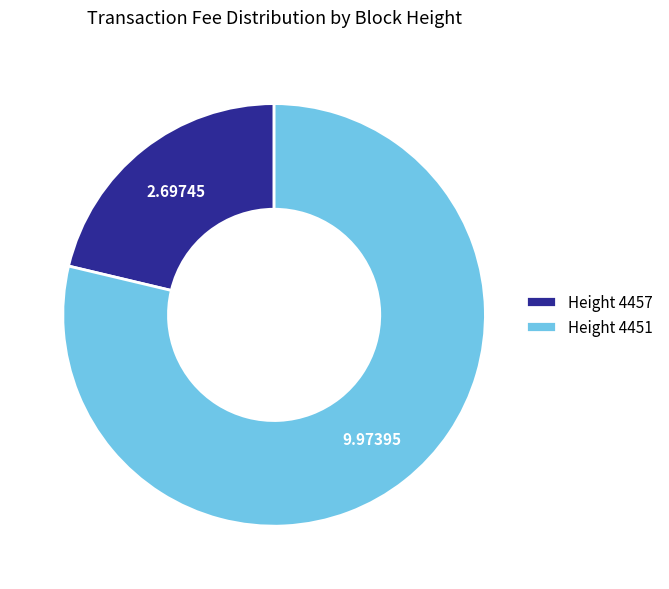

Is the sum of Height 4457 and Height 4451 greater than half?

Yes